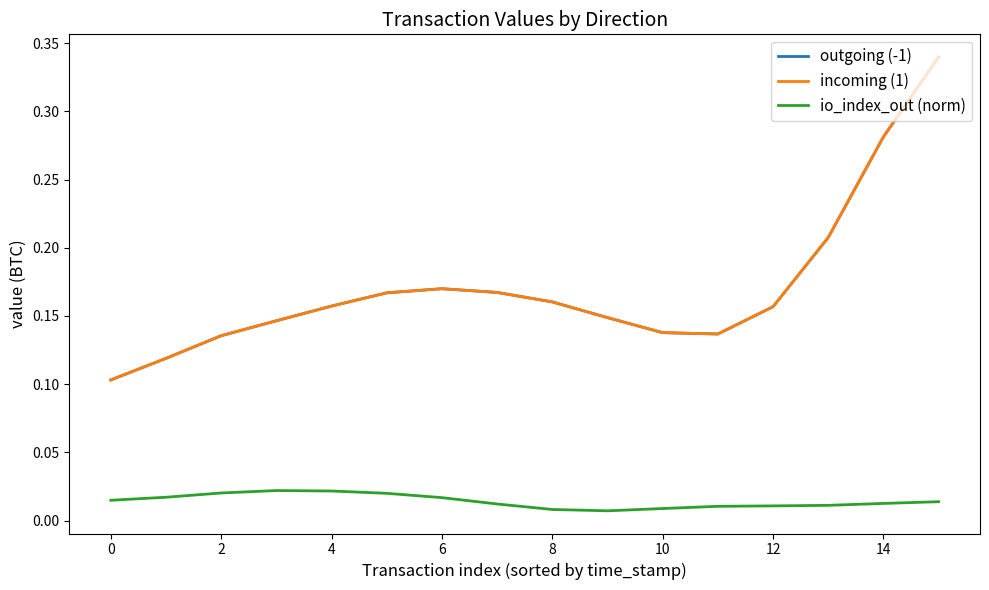

How many incoming (1) values are between 0 and 1?

16